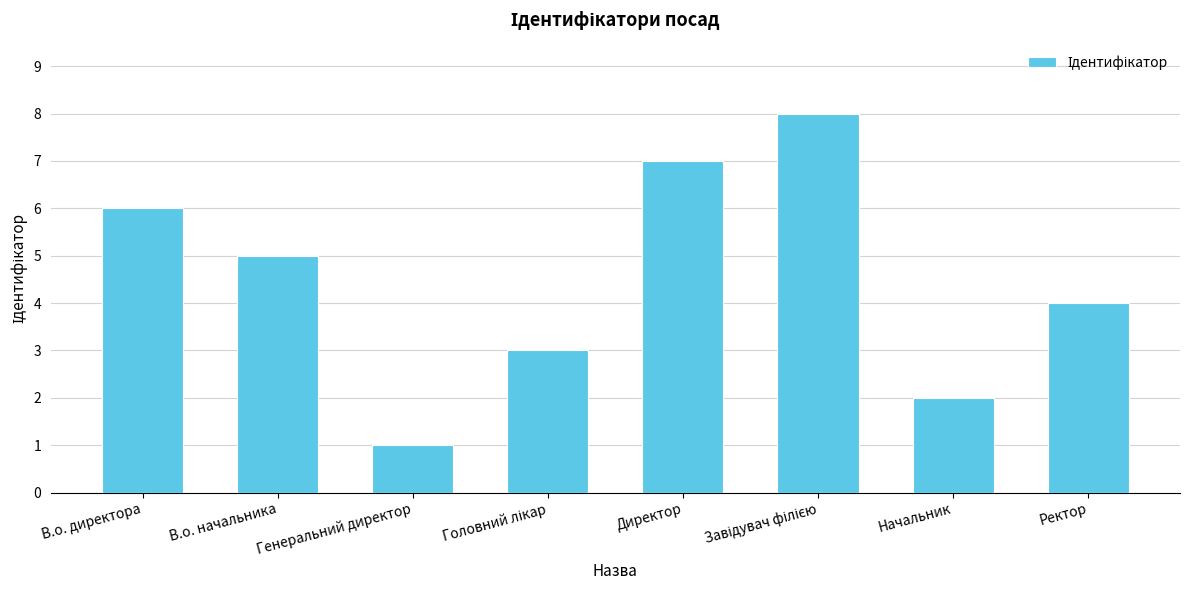

The chart shows a value of 0 at Генеральний директор. True or false?

False